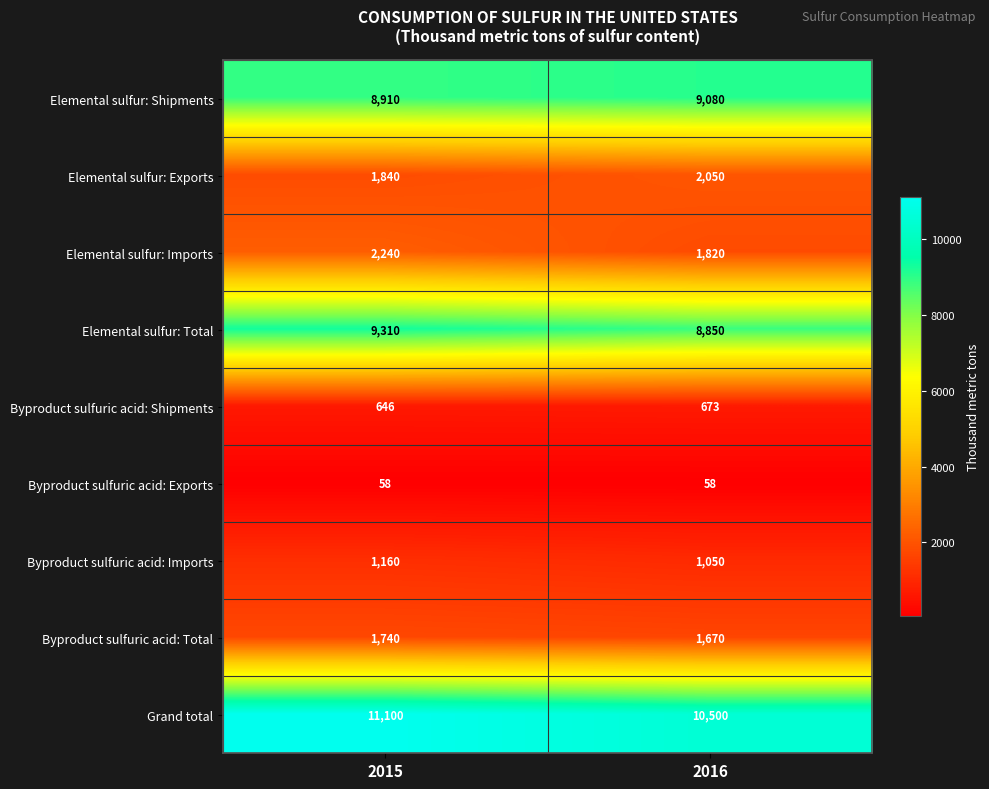

At which label is Elemental sulfur: Shipments closest to 8995?

2015